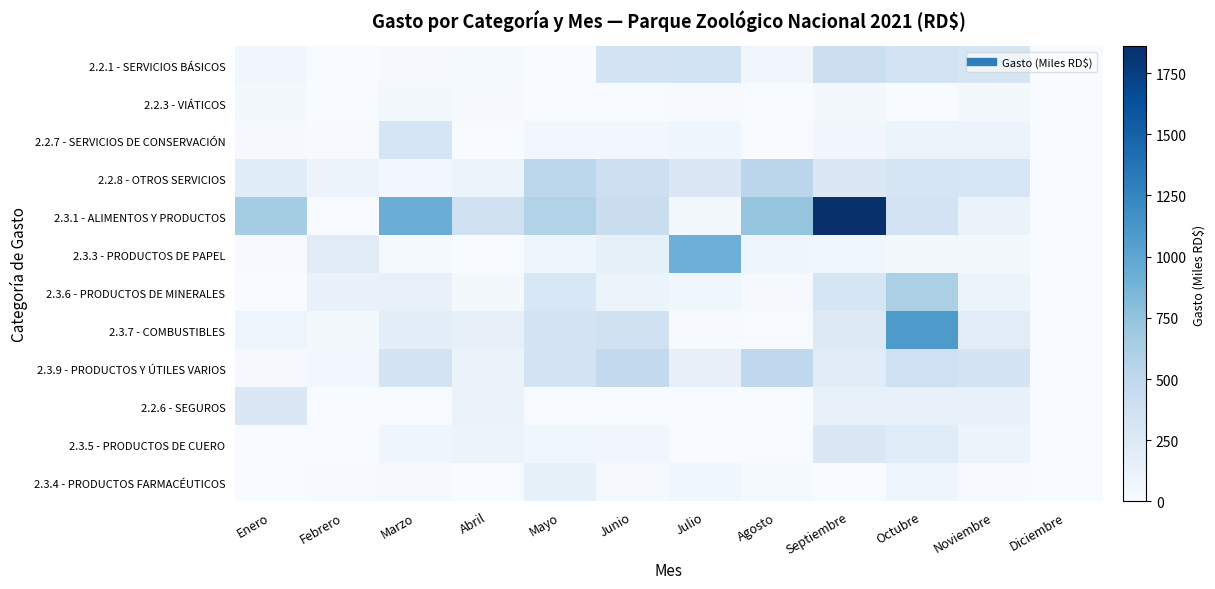

Rank the series by their maximum value, from highest to lowest.

2.3.1 - ALIMENTOS Y PRODUCTOS, 2.3.7 - COMBUSTIBLES, 2.3.3 - PRODUCTOS DE PAPEL, 2.3.6 - PRODUCTOS DE MINERALES, 2.2.8 - OTROS SERVICIOS, 2.3.9 - PRODUCTOS Y ÚTILES VARIOS, 2.2.1 - SERVICIOS BÁSICOS, 2.2.7 - SERVICIOS DE CONSERVACIÓN, 2.2.6 - SEGUROS, 2.3.5 - PRODUCTOS DE CUERO, 2.3.4 - PRODUCTOS FARMACÉUTICOS, 2.2.3 - VIÁTICOS